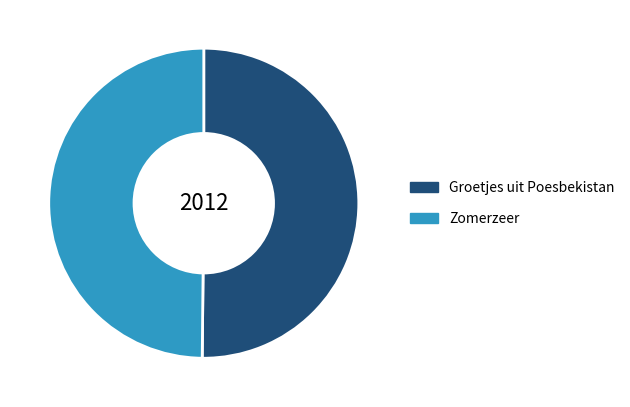

True or false: Groetjes uit Poesbekistan accounts for 50% of the total.

True